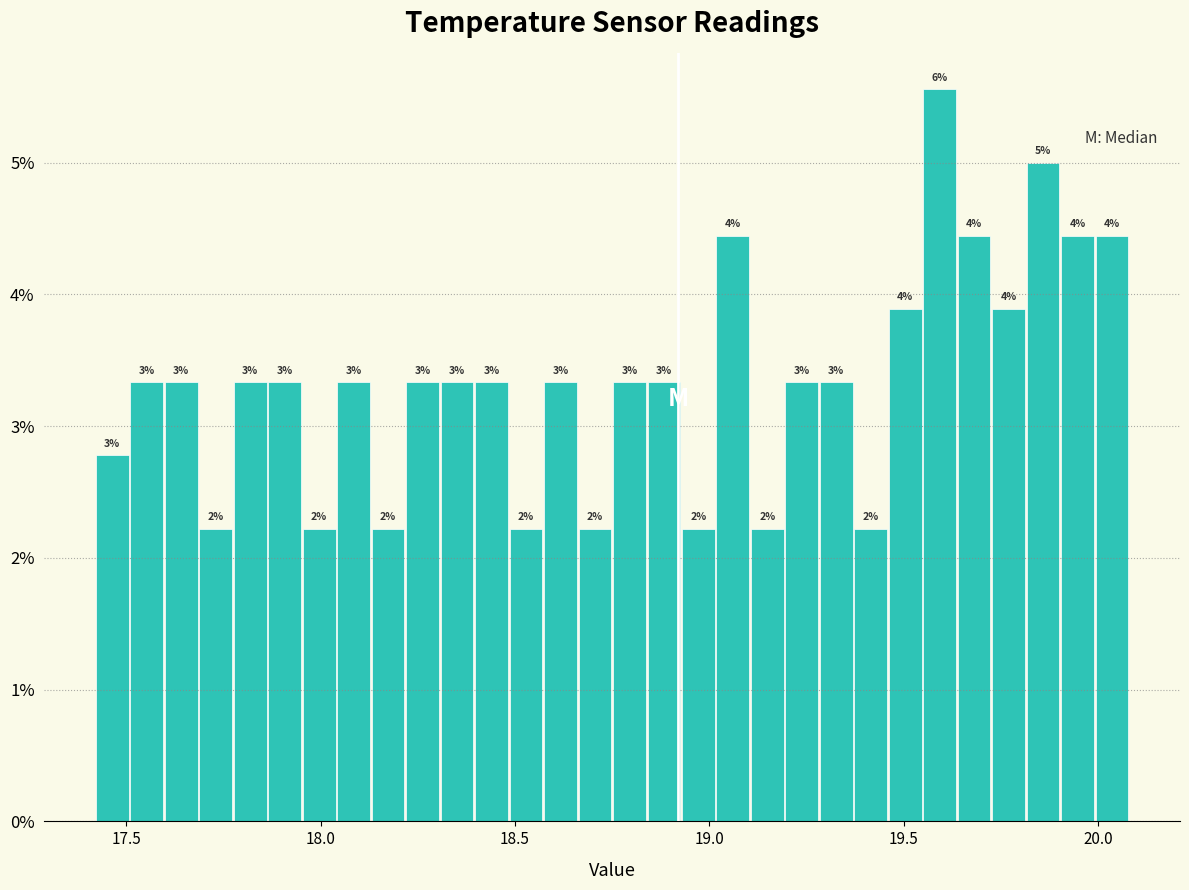

Read against the x-axis, roughly where is the centre of the tallest bar?

19.60